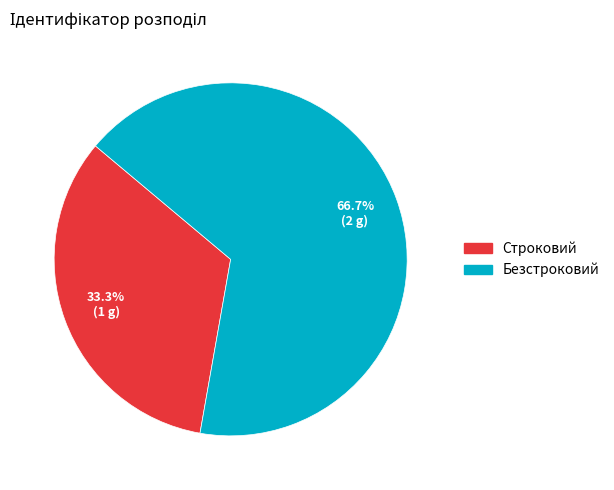

Rank the categories by value from highest to lowest.

Безстроковий, Строковий